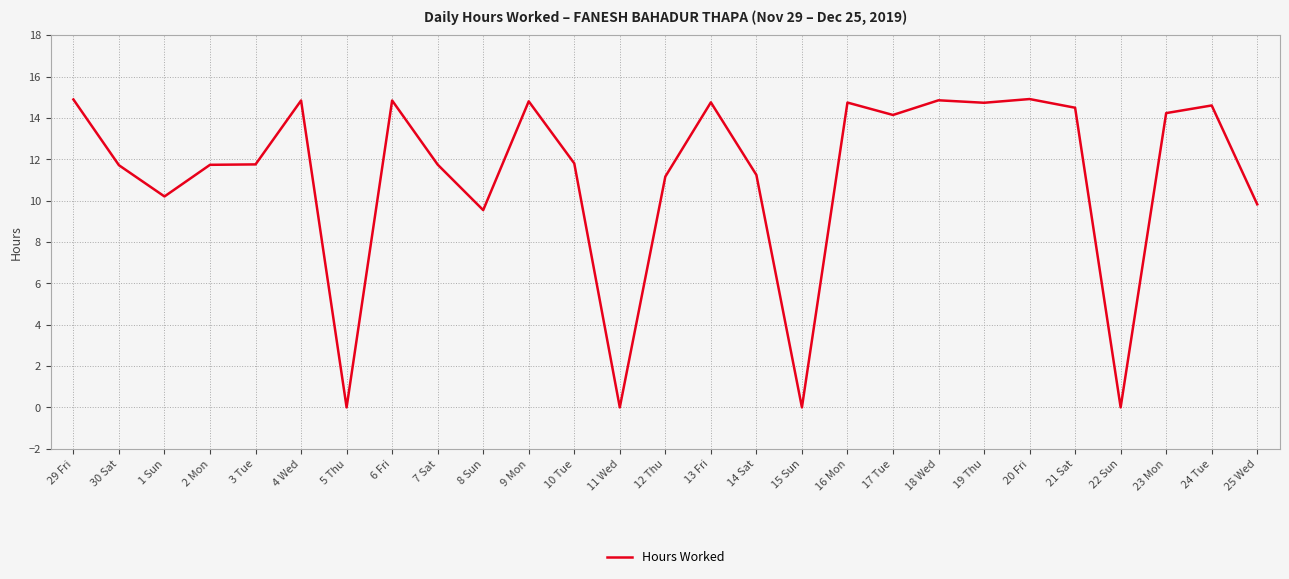

What is the maximum value shown in the chart?

14.9